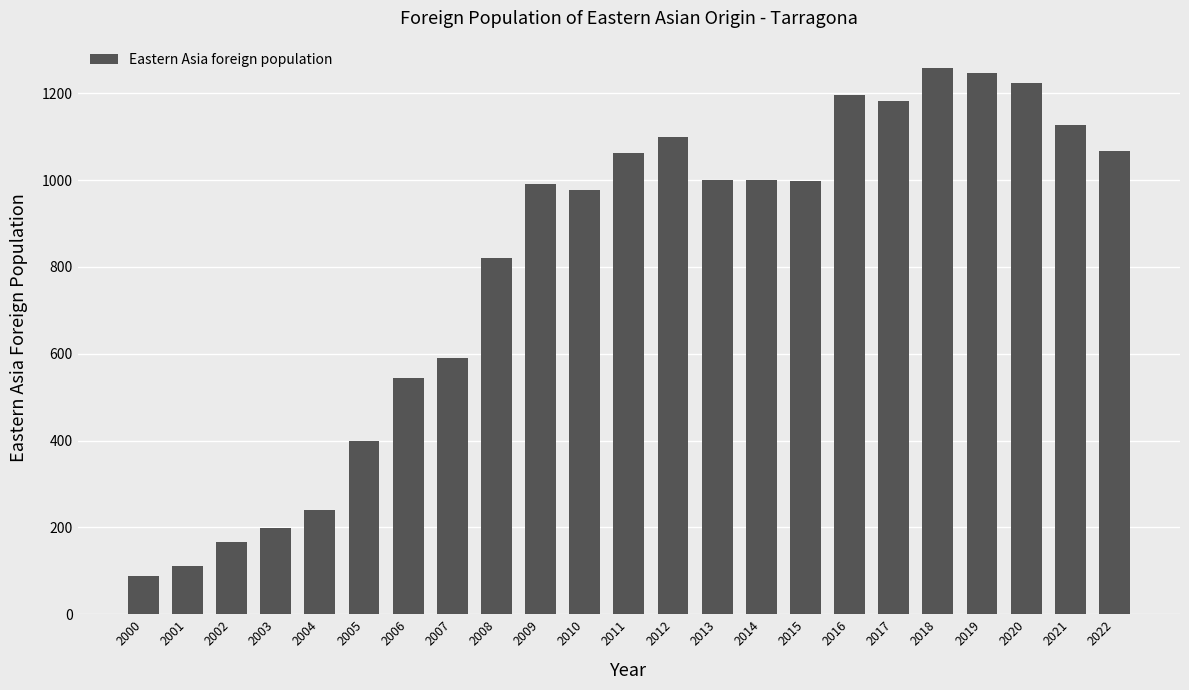

What is the minimum value shown in the chart?

88